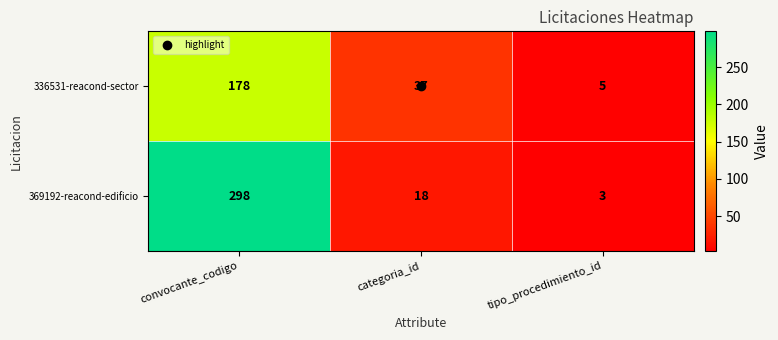

The 336531-reacond-sector series shows 5 at tipo_procedimiento_id. True or false?

True